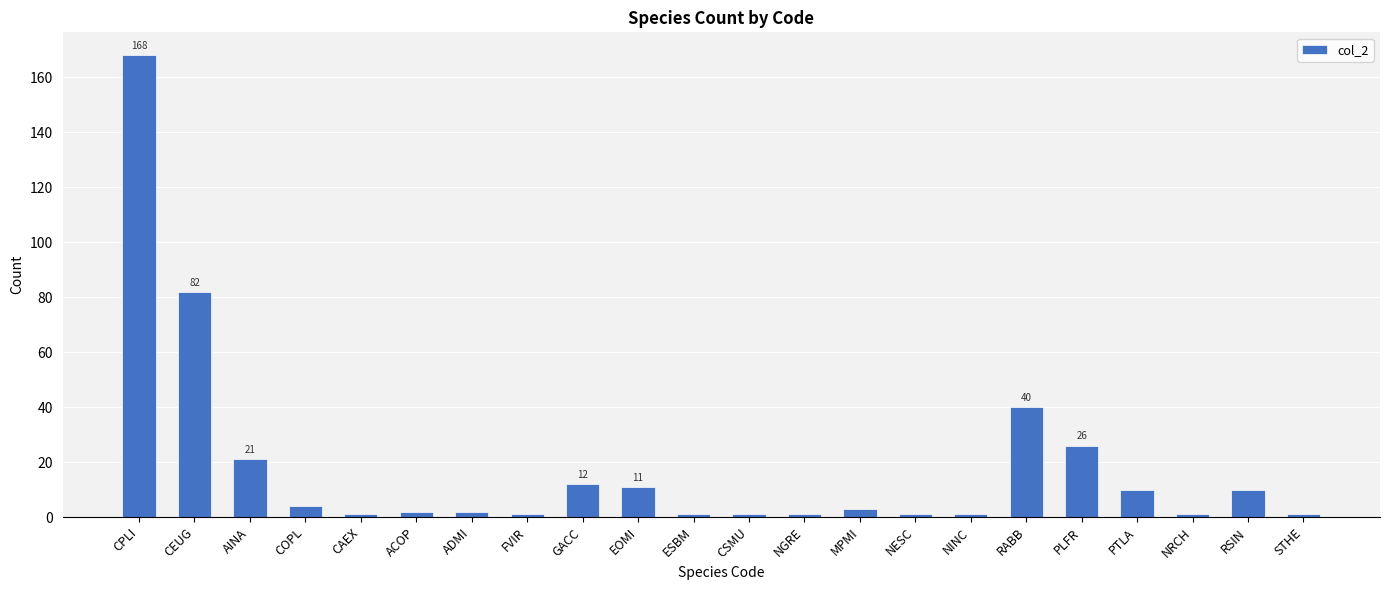

Are the bars horizontal?

No